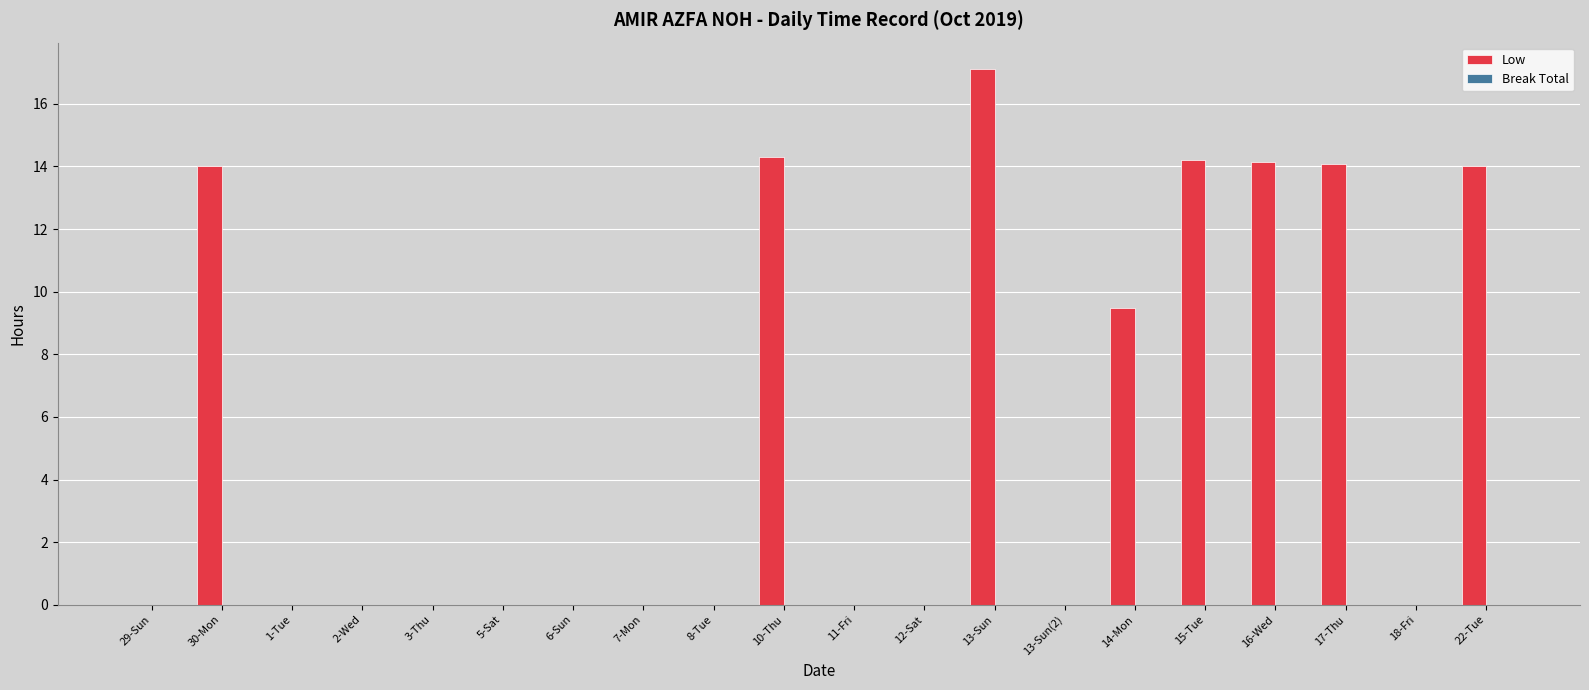

The chart shows a value of 0.0 at 12-Sat. True or false?

True